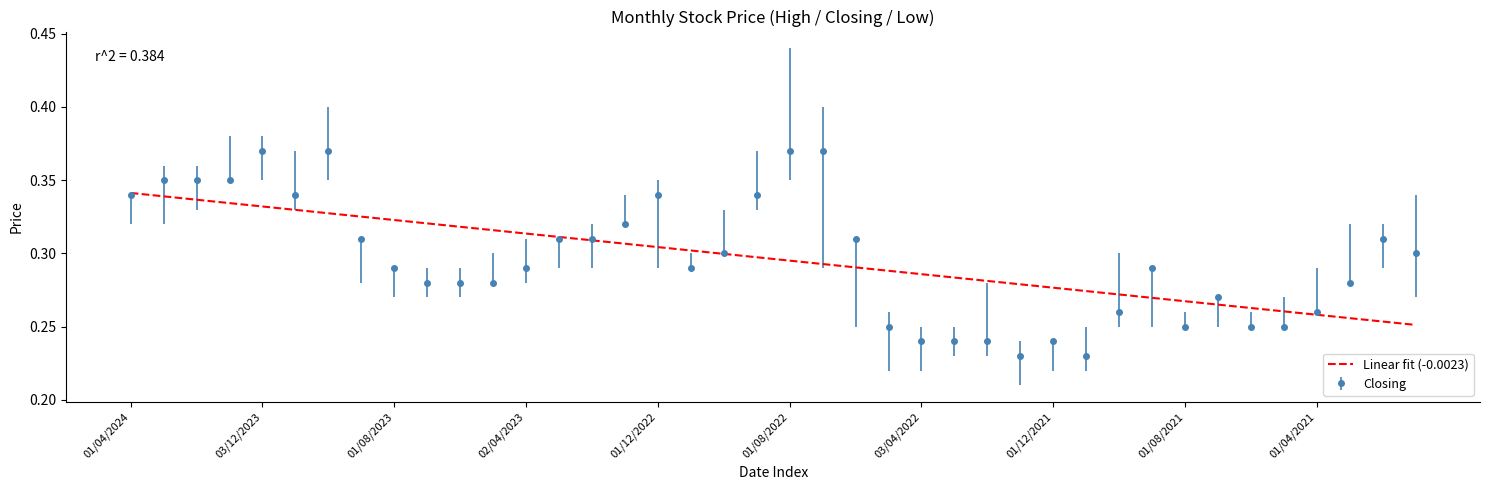

Which series has the largest range (max minus min)?

Closing